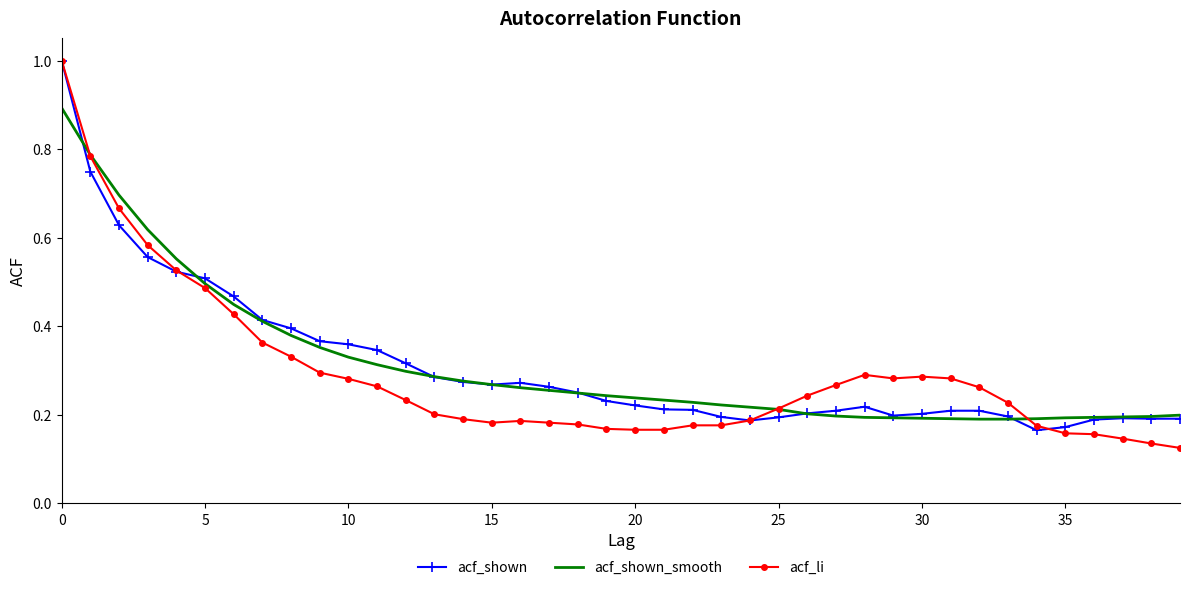

What is the maximum value shown in the chart?

1.0